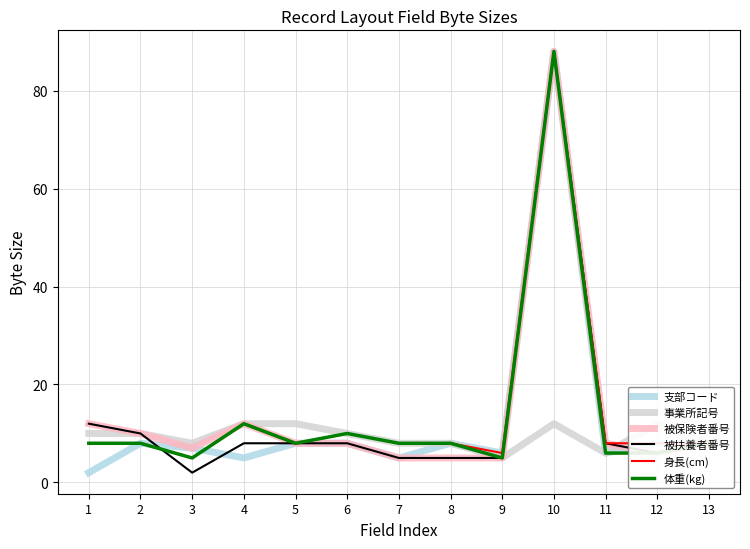

Which has a higher value, 5 or 4?

5